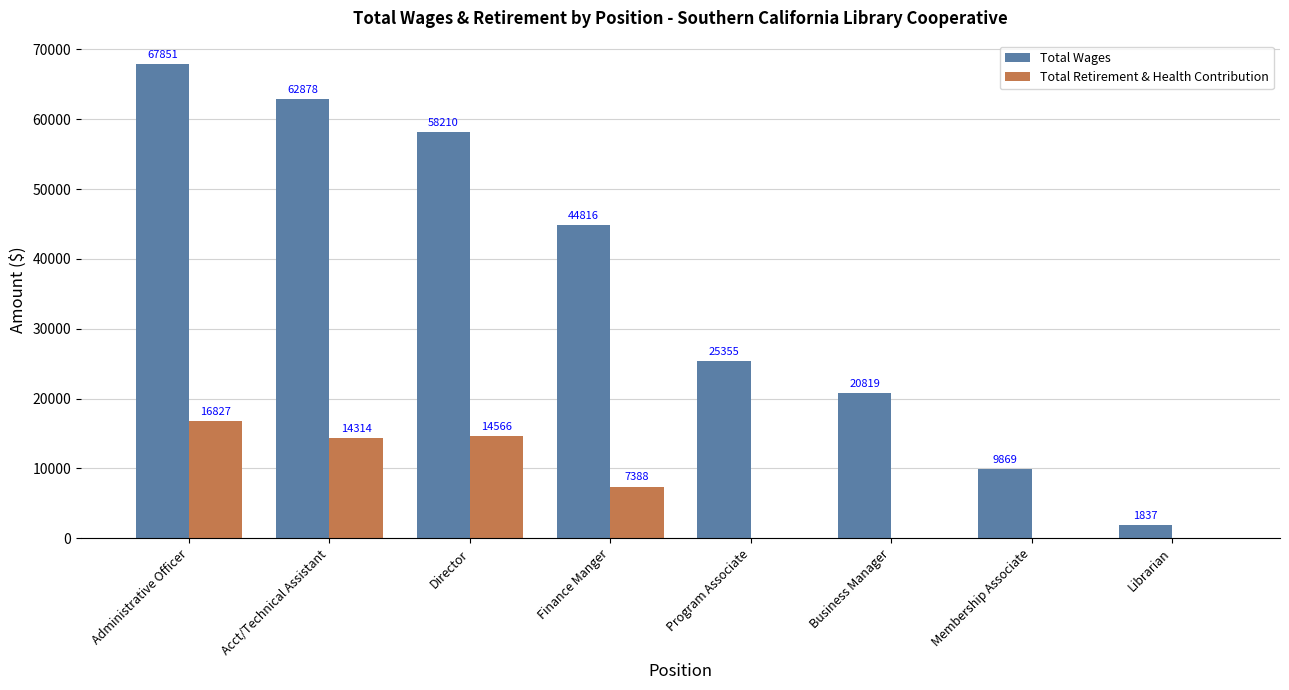

Between Acct/Technical Assistant and Membership Associate, which series saw the biggest shift?

Total Wages